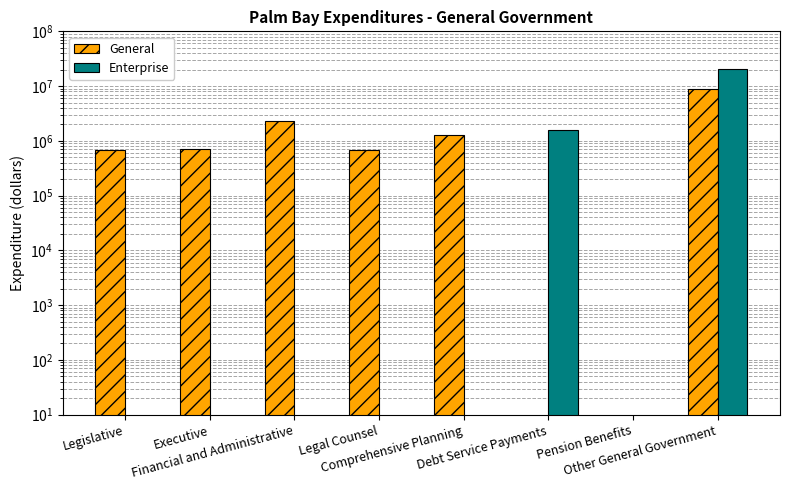

What are all the series names shown in the legend?

General, Enterprise